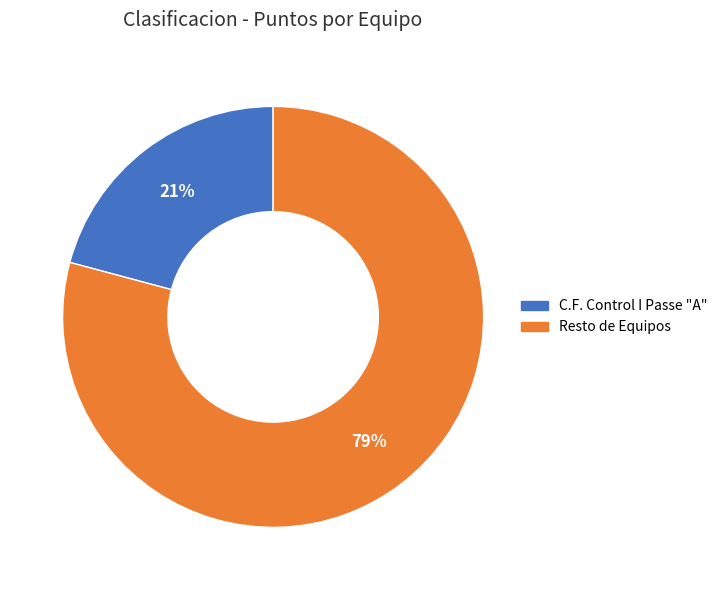

To the nearest percent, what is the difference between the largest and smallest slice percentages?

58%